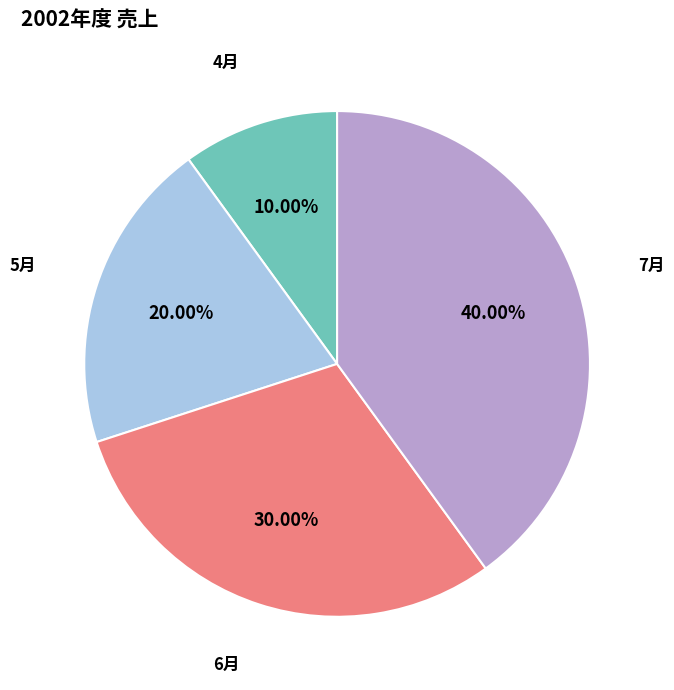

Which category has the biggest portion of the pie?

7月